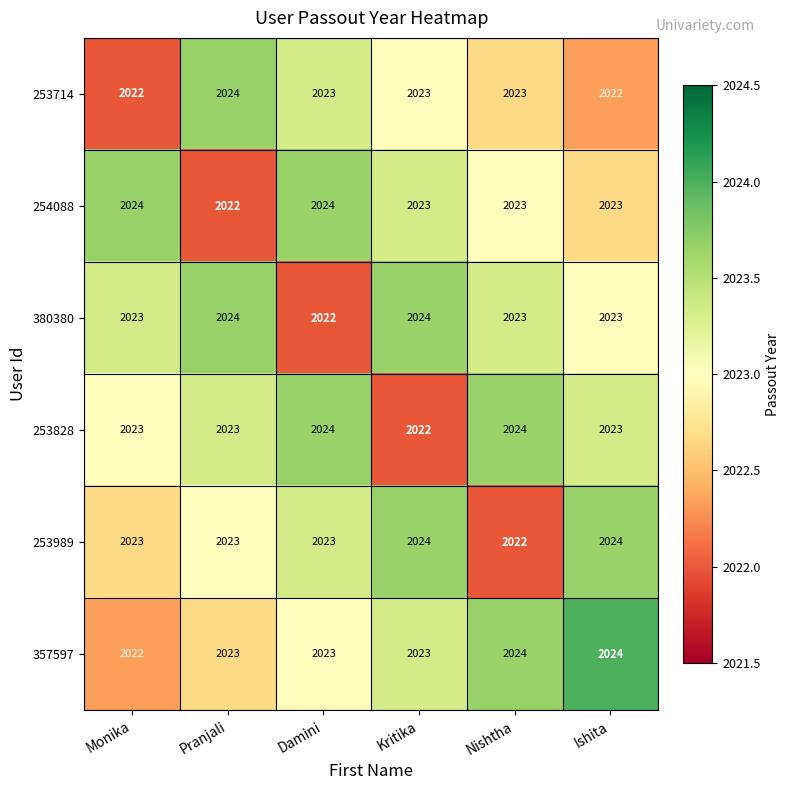

Which category has the highest value in the 253714 series?

Pranjali